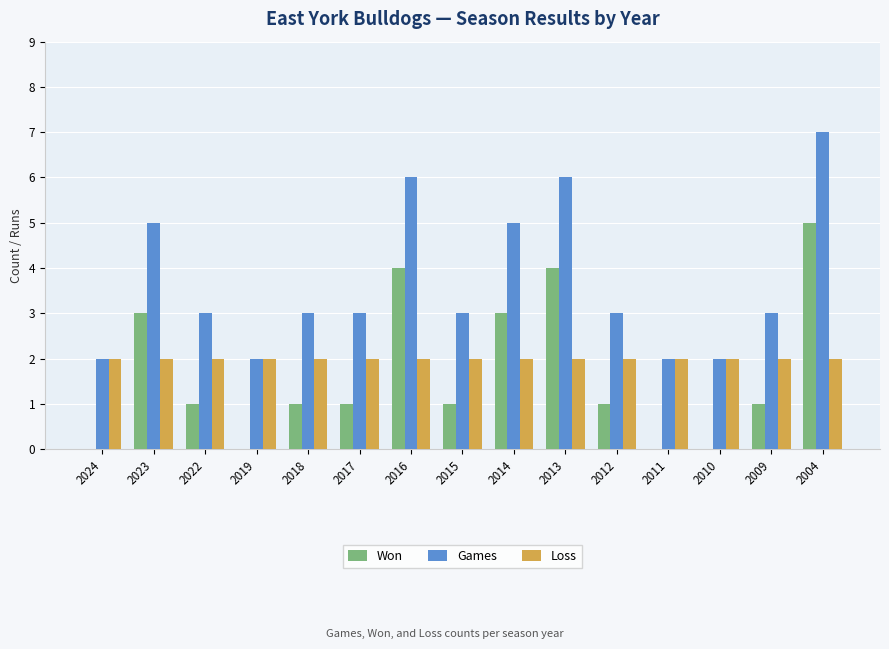

Reading left to right, transcribe all the data shown in this chart.

Won: 2024=0	2023=3	2022=1	2019=0	2018=1	2017=1	2016=4	2015=1	2014=3	2013=4	2012=1	2011=0	2010=0	2009=1	2004=5
Games: 2024=2	2023=5	2022=3	2019=2	2018=3	2017=3	2016=6	2015=3	2014=5	2013=6	2012=3	2011=2	2010=2	2009=3	2004=7
Loss: 2024=2	2023=2	2022=2	2019=2	2018=2	2017=2	2016=2	2015=2	2014=2	2013=2	2012=2	2011=2	2010=2	2009=2	2004=2